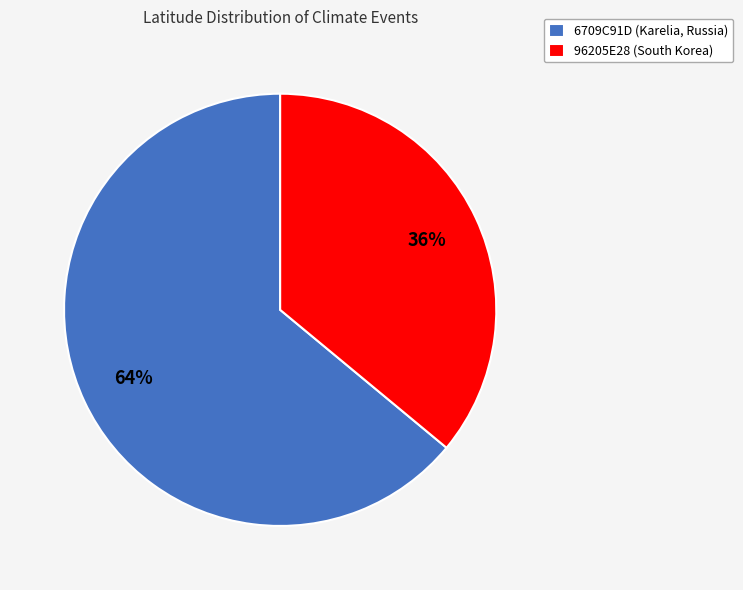

True or false: 6709C91D (Karelia, Russia) accounts for 78% of the total.

False